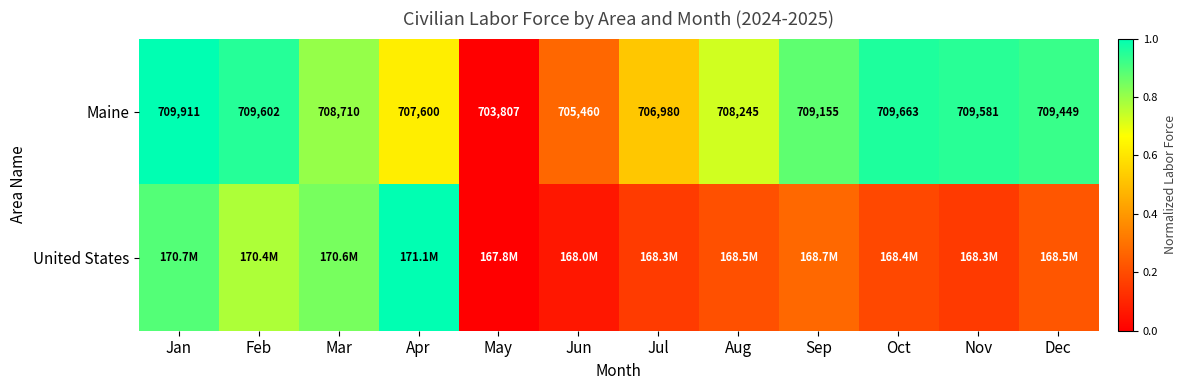

Rank the categories by Maine value from lowest to highest.

May, Jun, Jul, Apr, Aug, Mar, Sep, Dec, Nov, Feb, Oct, Jan